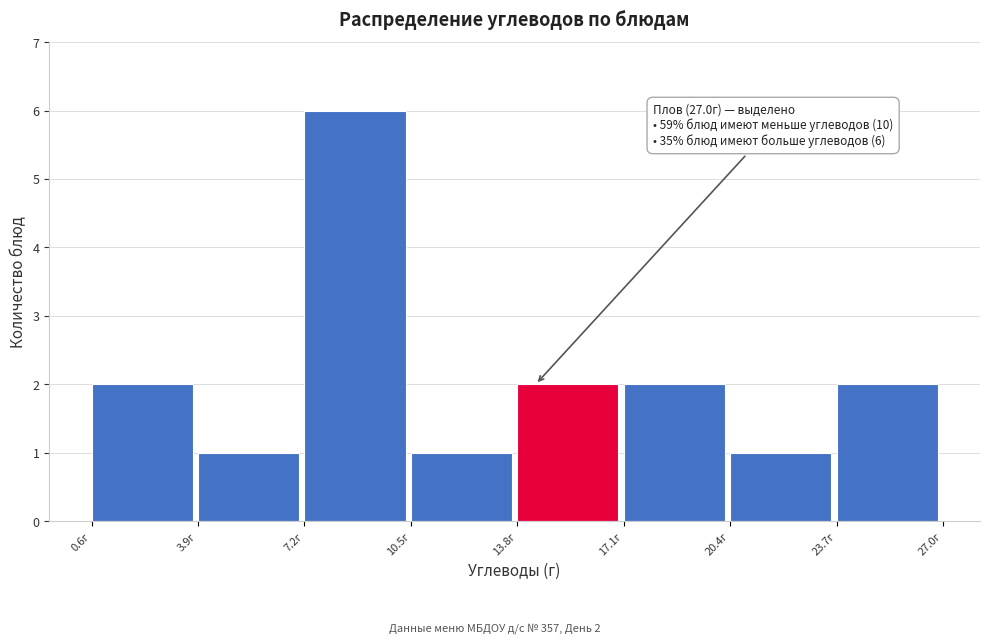

Over which range of the x-axis is the bar tallest?

7.0 to 10.5